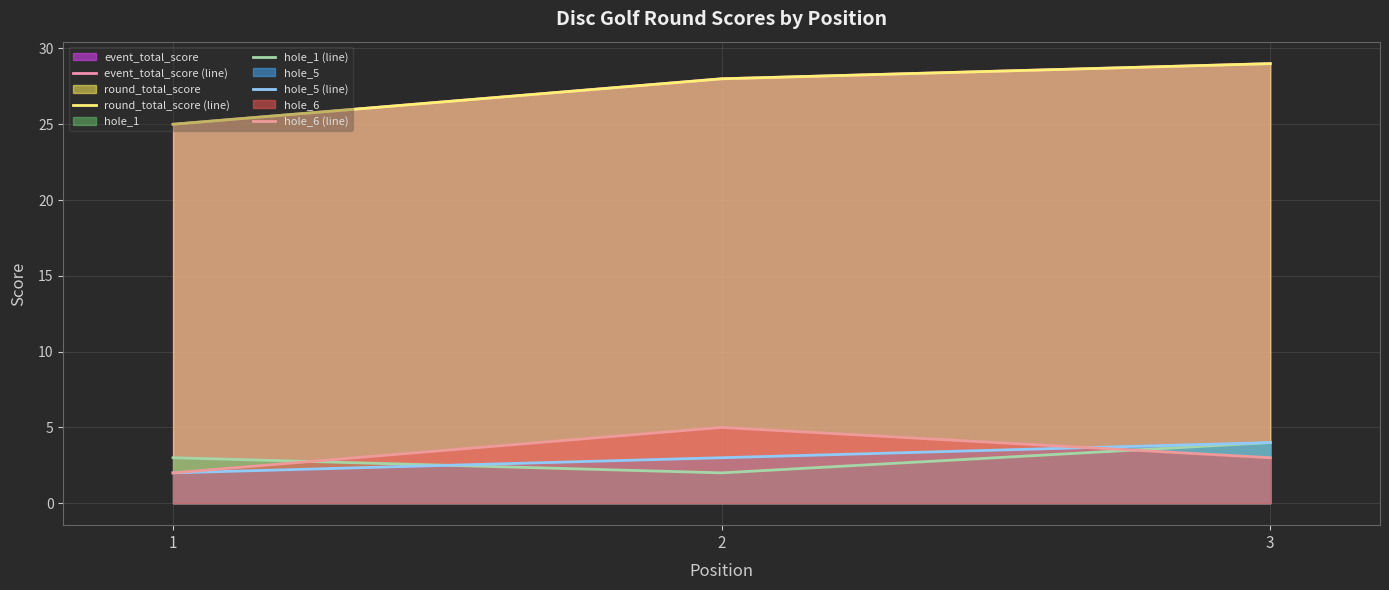

At which label is round_total_score (line) closest to 27?

2